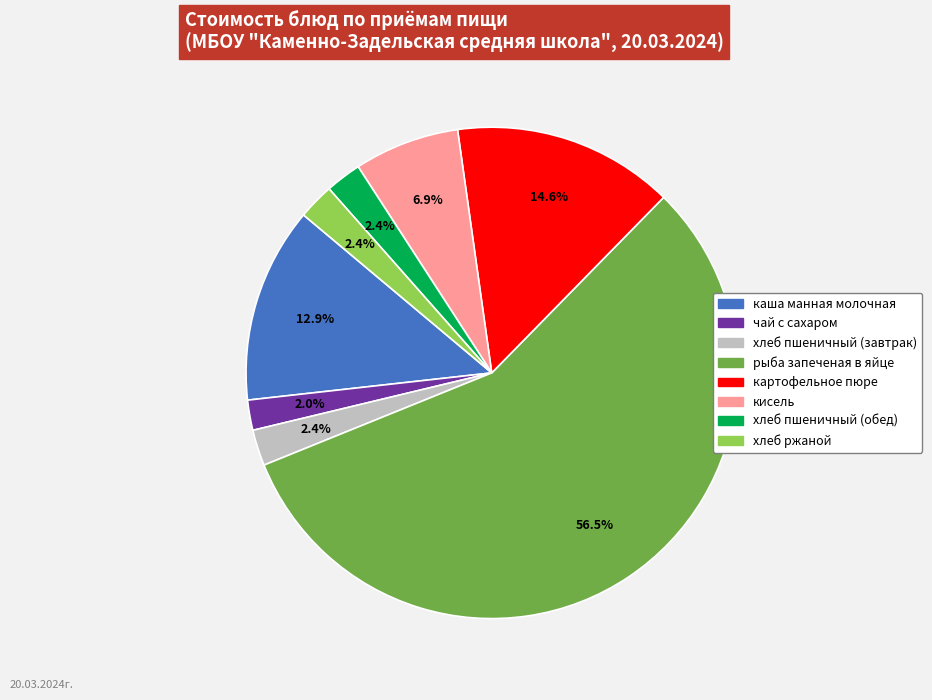

What percentage is NOT represented by хлеб ржаной?

97.6%